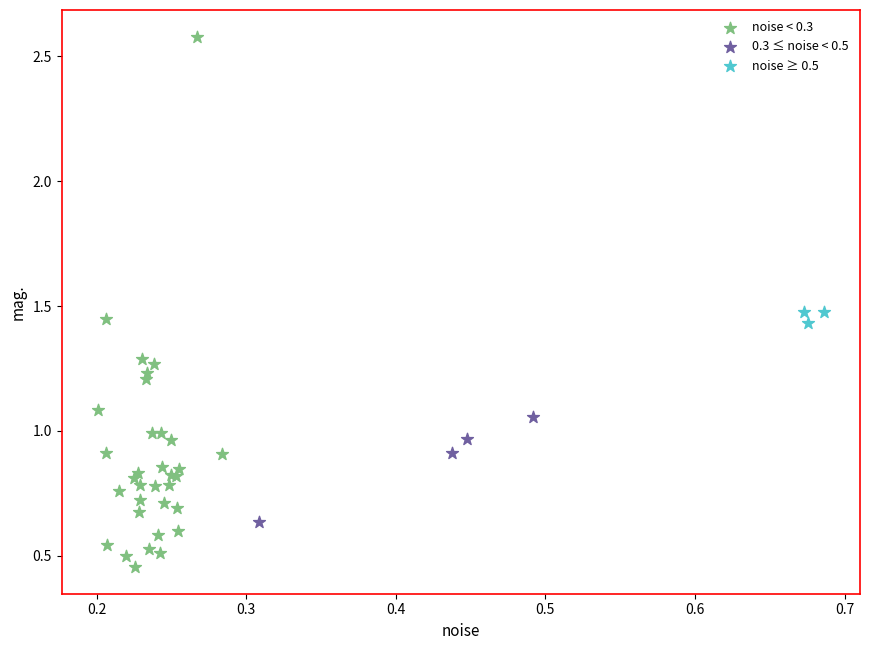

Which series contains the lowest Y value?

noise < 0.3